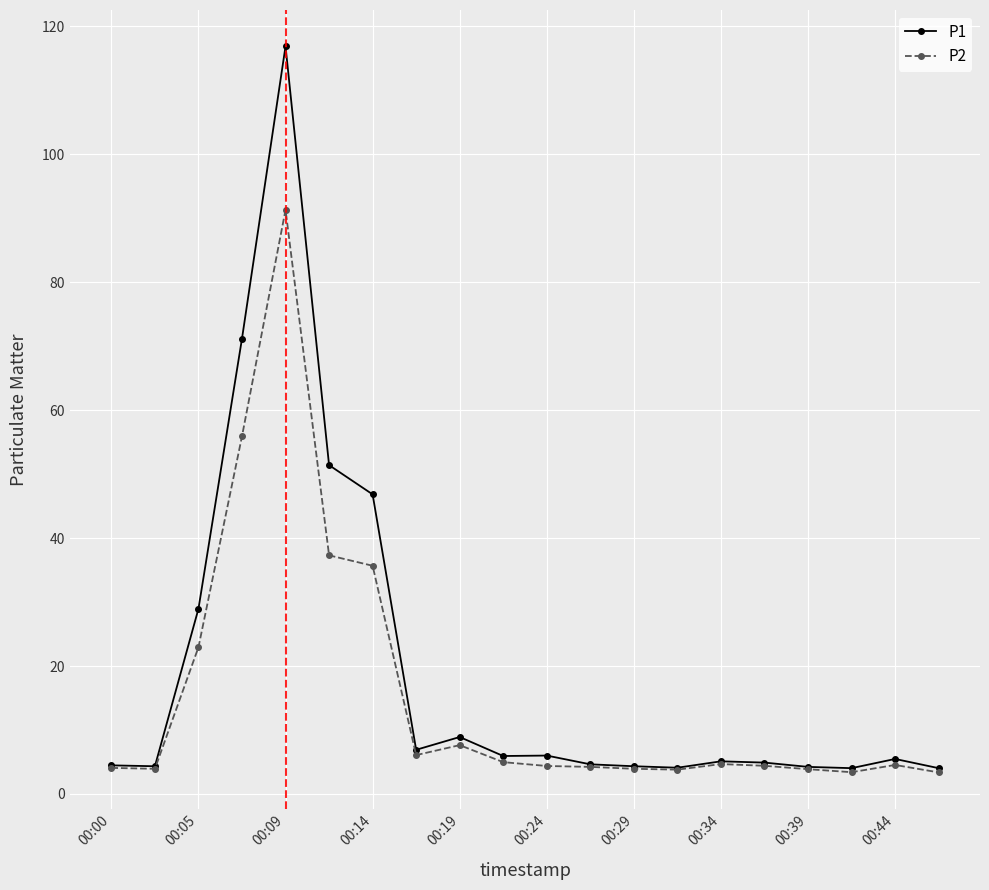

How many data points does each series have?

20